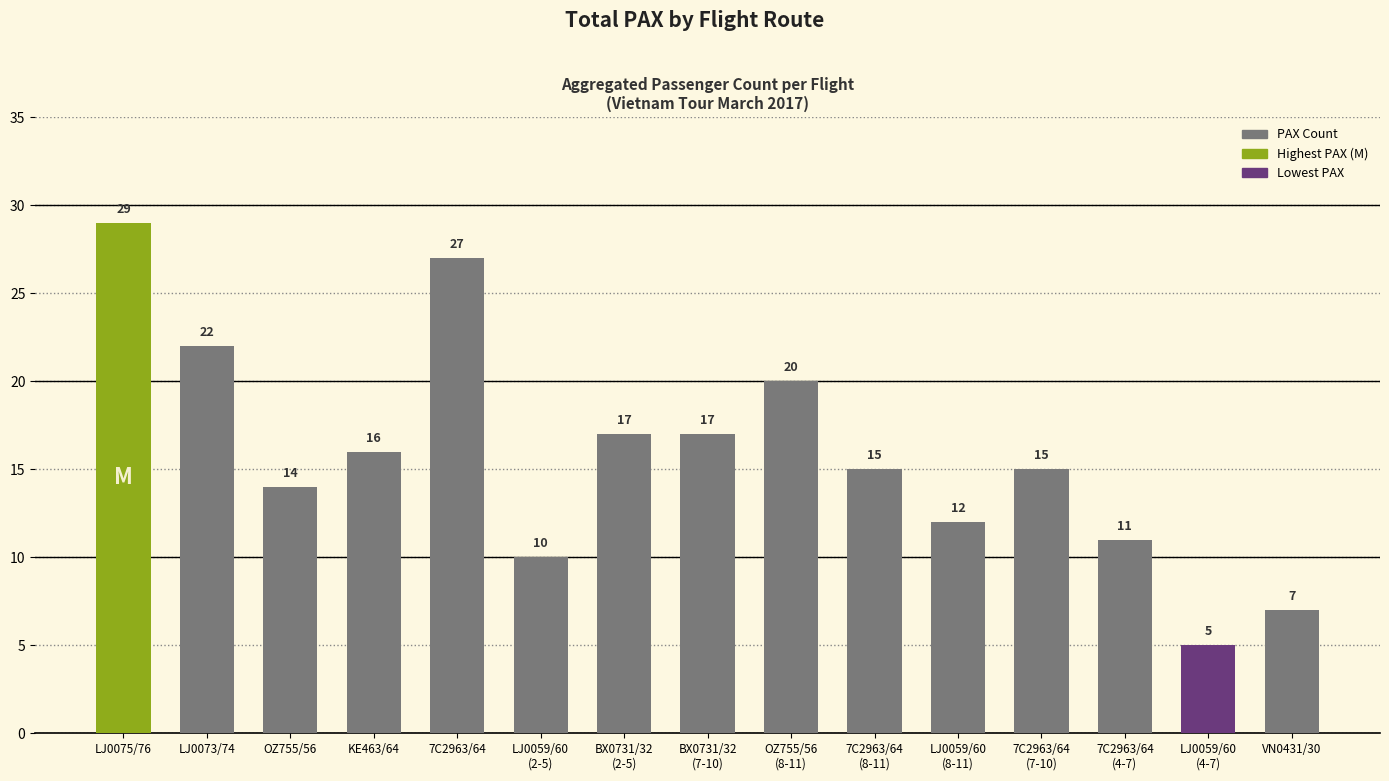

Reading left to right, extract all data points from this chart.

29	22	14	16	27	10	17	17	20	15	12	15	11	5	7